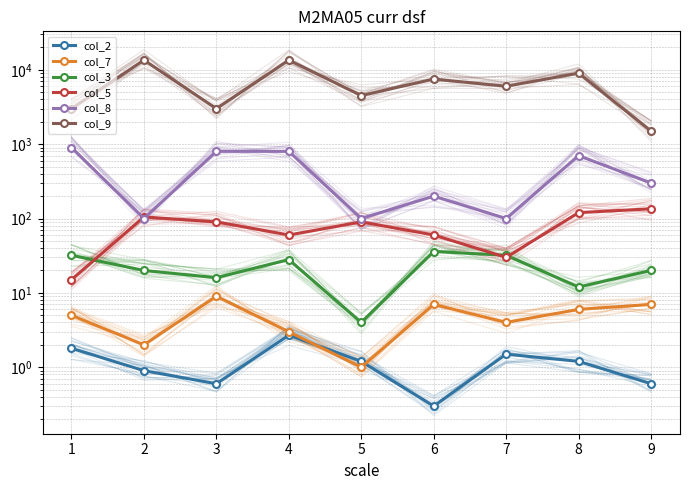

Reading left to right, what are all the values shown in this chart?

col_2: 1=1.8	2=0.9	3=0.6	4=2.7	5=1.2	6=0.3	7=1.5	8=1.2	9=0.6
col_7: 1=5.0	2=2.0	3=9.0	4=3.0	5=1.0	6=7.0	7=4.0	8=6.0	9=7.0
col_3: 1=32.0	2=20.0	3=16.0	4=28.0	5=4.0	6=36.0	7=32.0	8=12.0	9=20.0
col_5: 1=15.0	2=105.0	3=90.0	4=60.0	5=90.0	6=60.0	7=30.0	8=120.0	9=135.0
col_8: 1=900.0	2=100.0	3=800.0	4=800.0	5=100.0	6=200.0	7=100.0	8=700.0	9=300.0
col_9: 1=3000.0	2=13500.0	3=3000.0	4=13500.0	5=4500.0	6=7500.0	7=6000.0	8=9000.0	9=1500.0